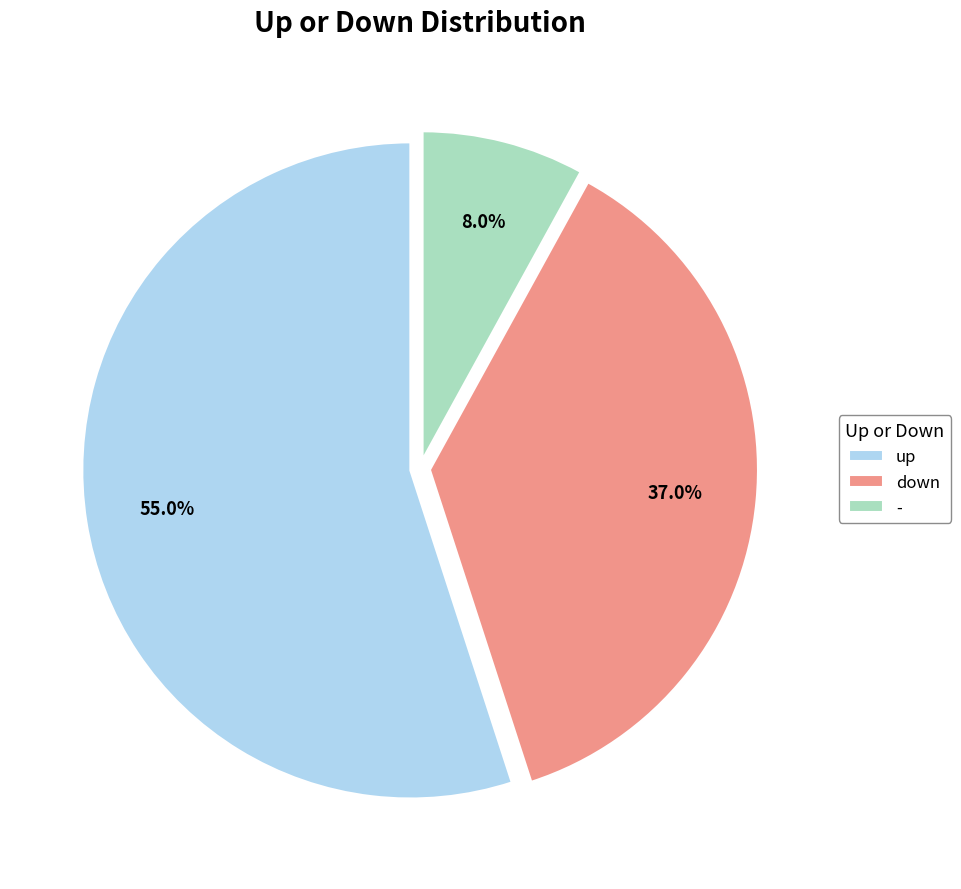

What is the smallest slice in the pie chart?

-